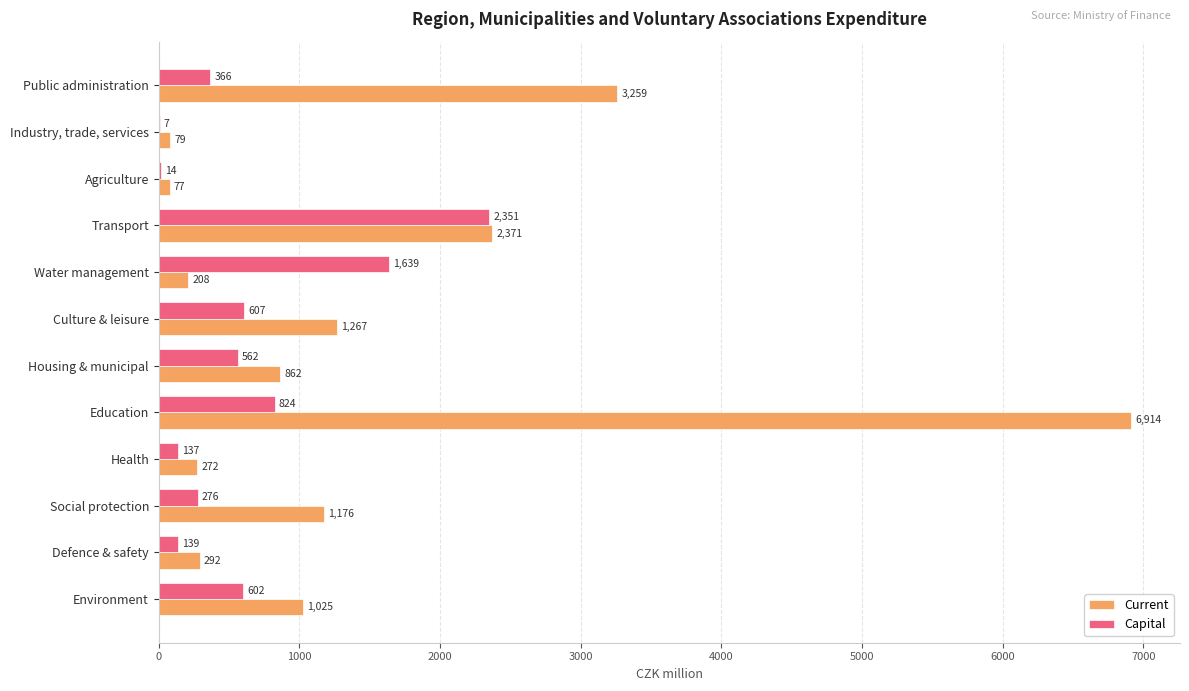

True or false: Current has a value of 1583.0 at Environment.

False